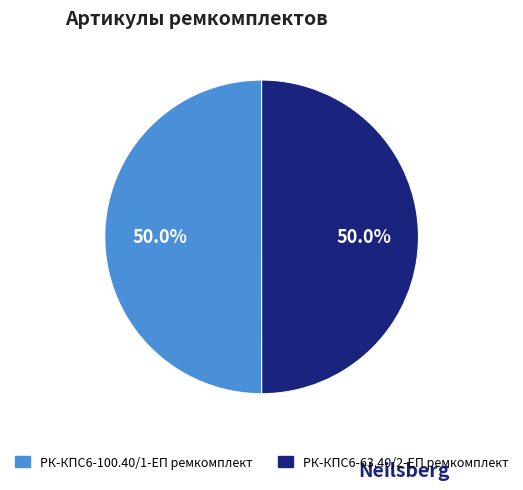

What is the ratio of the value at РК-КПС6-63.40/2-ЕП ремкомплект to the value at РК-КПС6-100.40/1-ЕП ремкомплект?

1.0